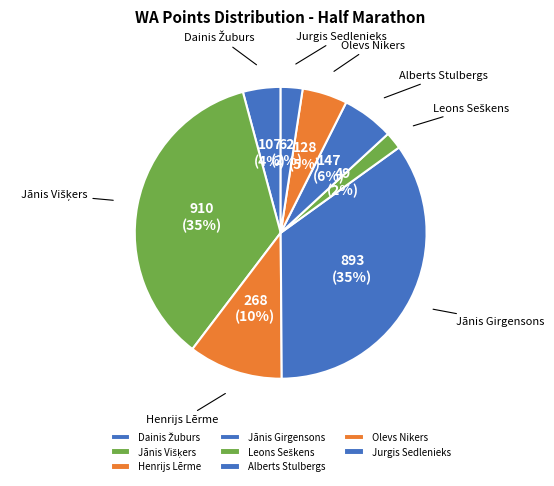

To the nearest percent, what is the average slice percentage?

12%